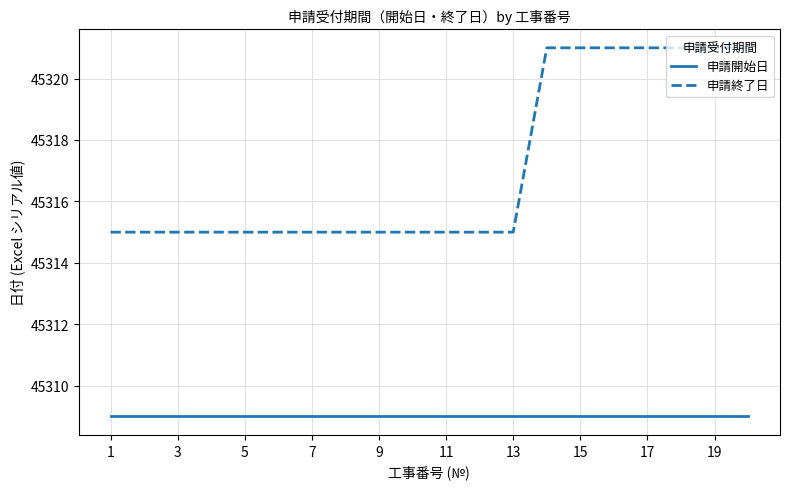

True or false: 申請開始日 and 申請終了日 intersect in this chart.

False